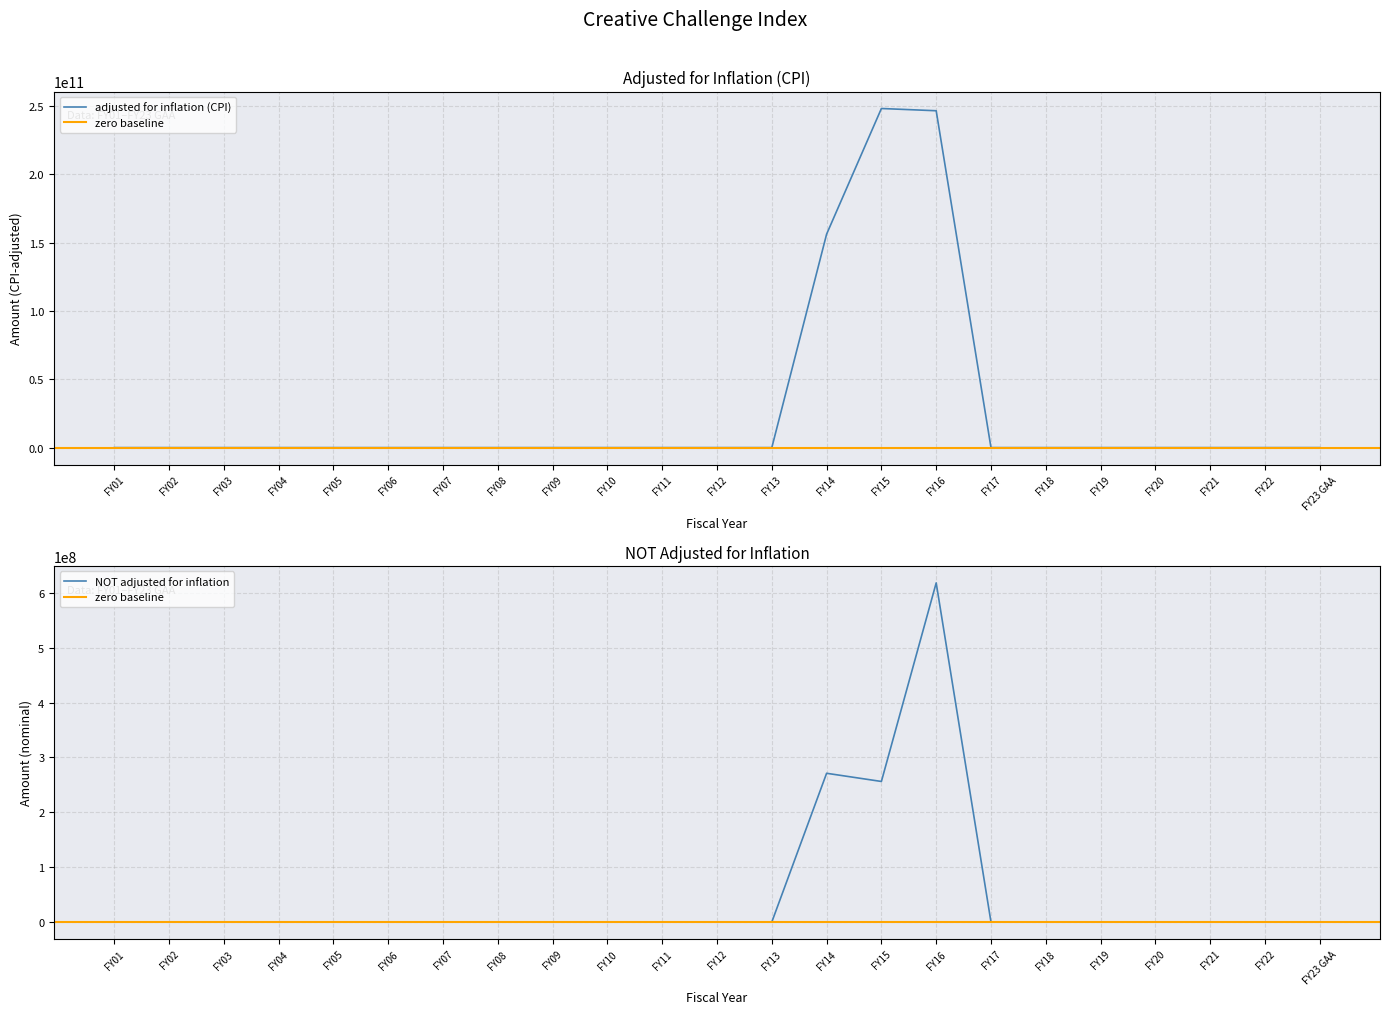

True or false: NOT adjusted for inflation has more than 1 points higher than both neighbors.

True